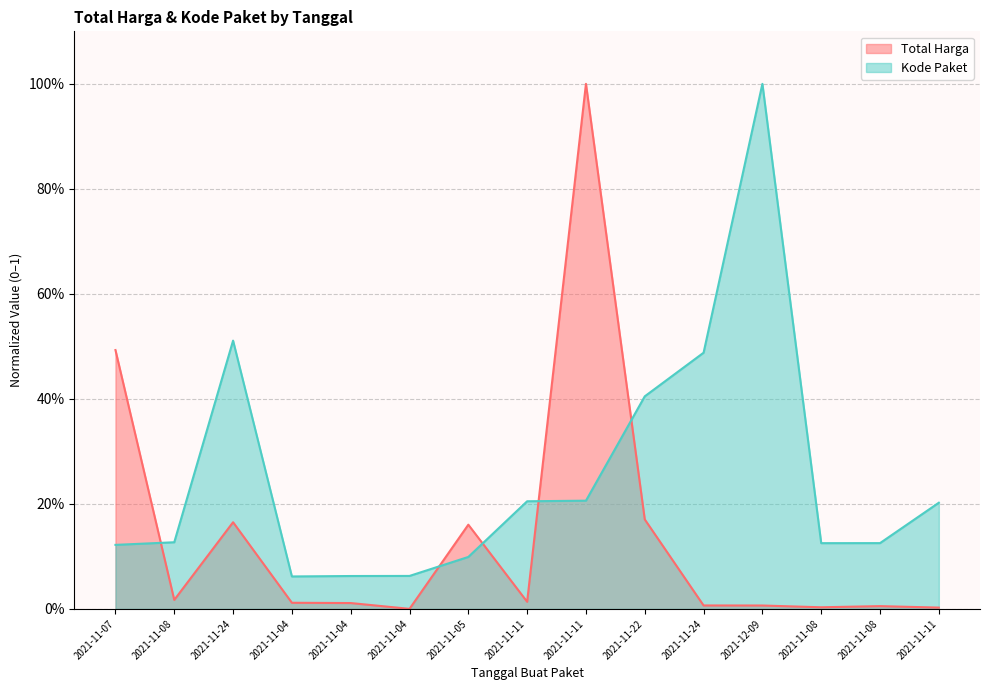

How many lines are shown in the chart?

2